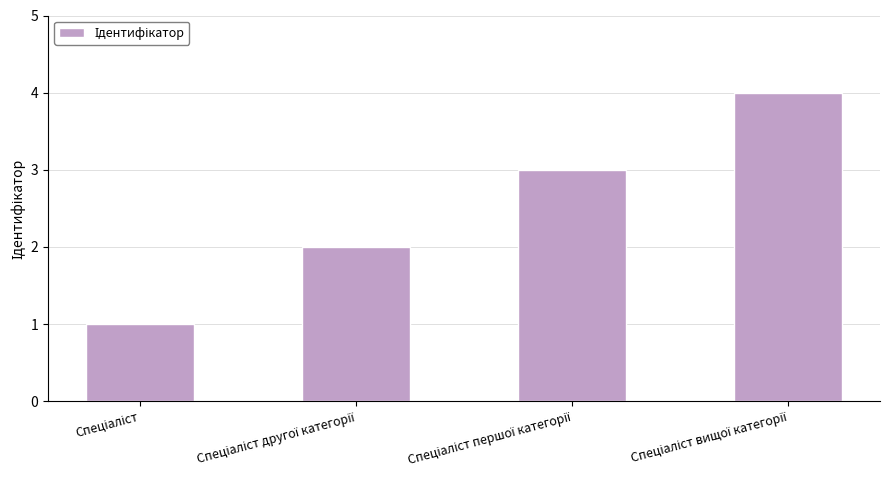

What is the maximum value shown in the chart?

4